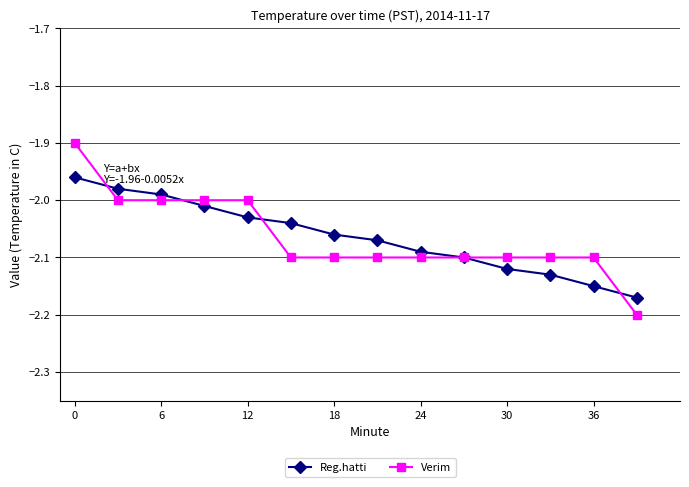

After their last crossing, which series has the higher values: Reg.hatti or Verim?

Reg.hatti